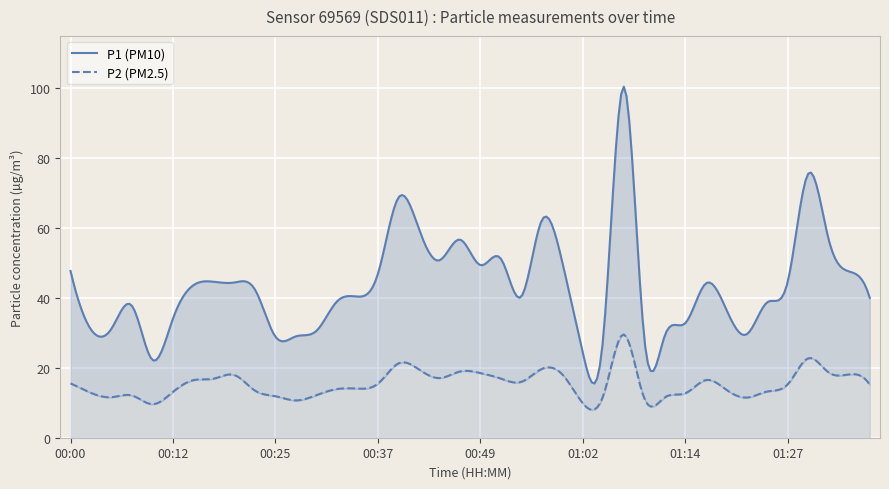

What is the sum of all P2 values?

615.9